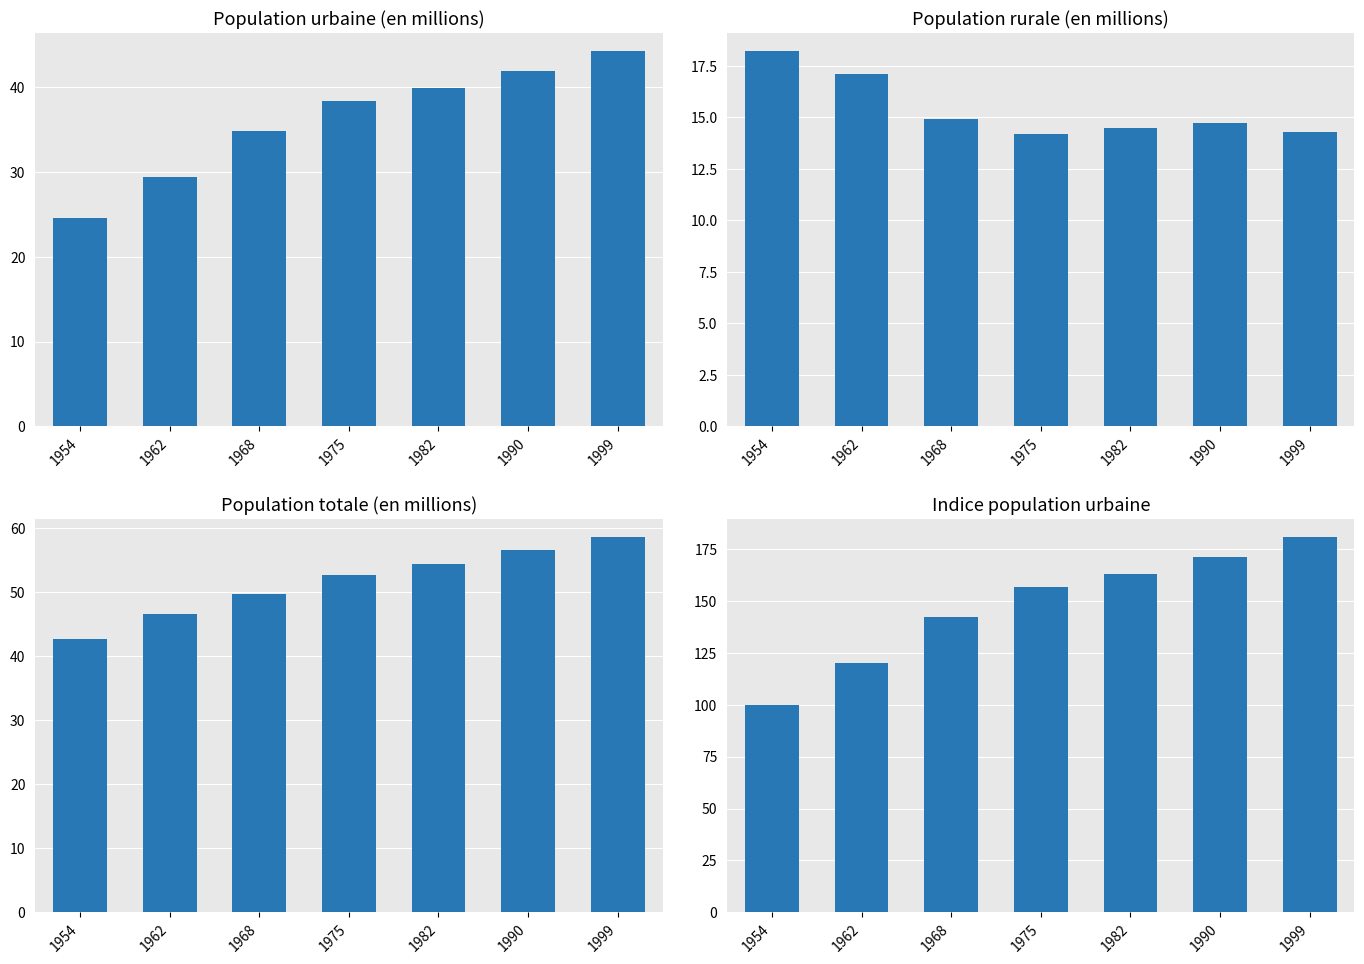

At which category does the chart reach its peak across all series?

1999